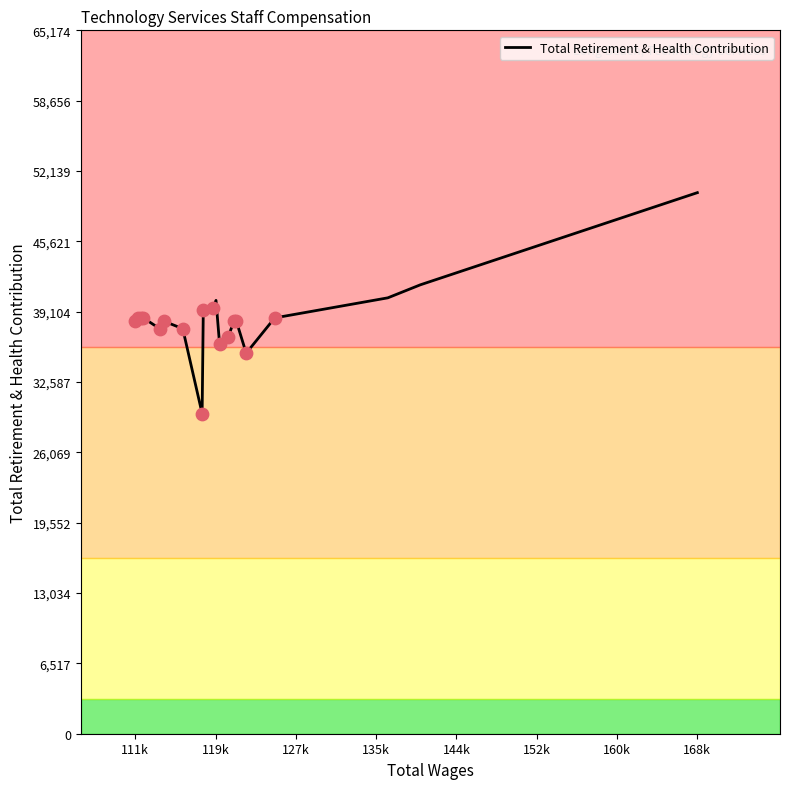

What is the smallest value displayed?

29663